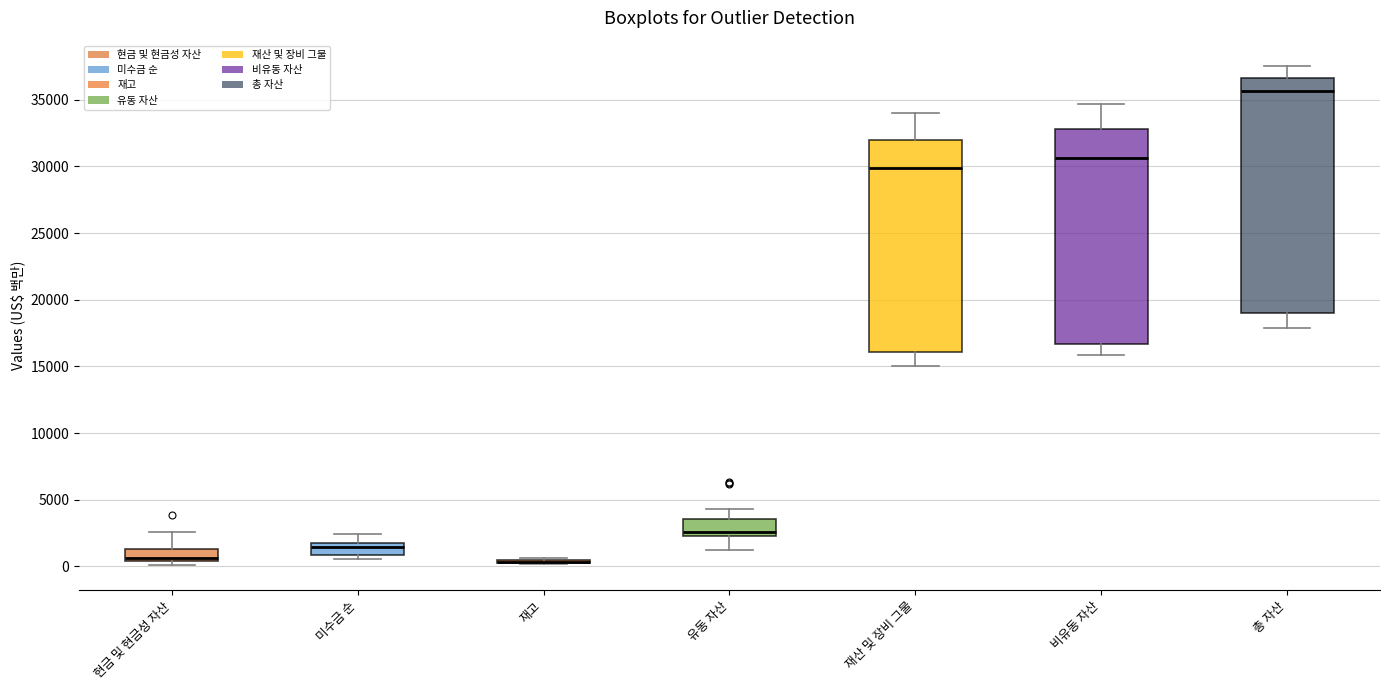

Reading left to right, transcribe this box plot: for each box, give where its median line is, the range the box spans, and where its two whiskers end, as read against the y-axis. The values are not printed on the chart, so give them approximately, as read against the axis.

현금 및 현금성 자산: median 500 (just above the box's lower edge), box 500 to 1500, whiskers 0 to 2500
미수금 순: median 1500 (just below the box's upper edge), box 1000 to 1500, whiskers 500 to 2500
재고: box collapsed to a line at 500, whiskers 0 to 500
유동 자산: median 2500 (just above the box's lower edge), box 2500 to 3500, whiskers 1000 to 4500
재산 및 장비 그물: median 30000, box 16000 to 32000, whiskers 15000 to 34000
비유동 자산: median 30500, box 16500 to 33000, whiskers 16000 to 34500
총 자산: median 35500, box 19000 to 36500, whiskers 18000 to 37500